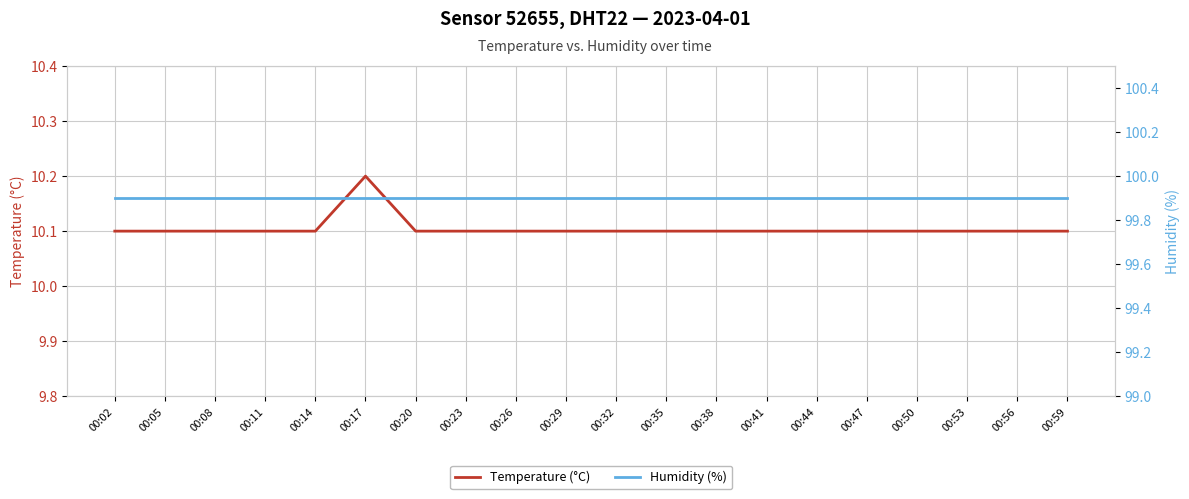

Is the value of Temperature (°C) at 00:53 greater than the value of Humidity (%) at 00:41?

No